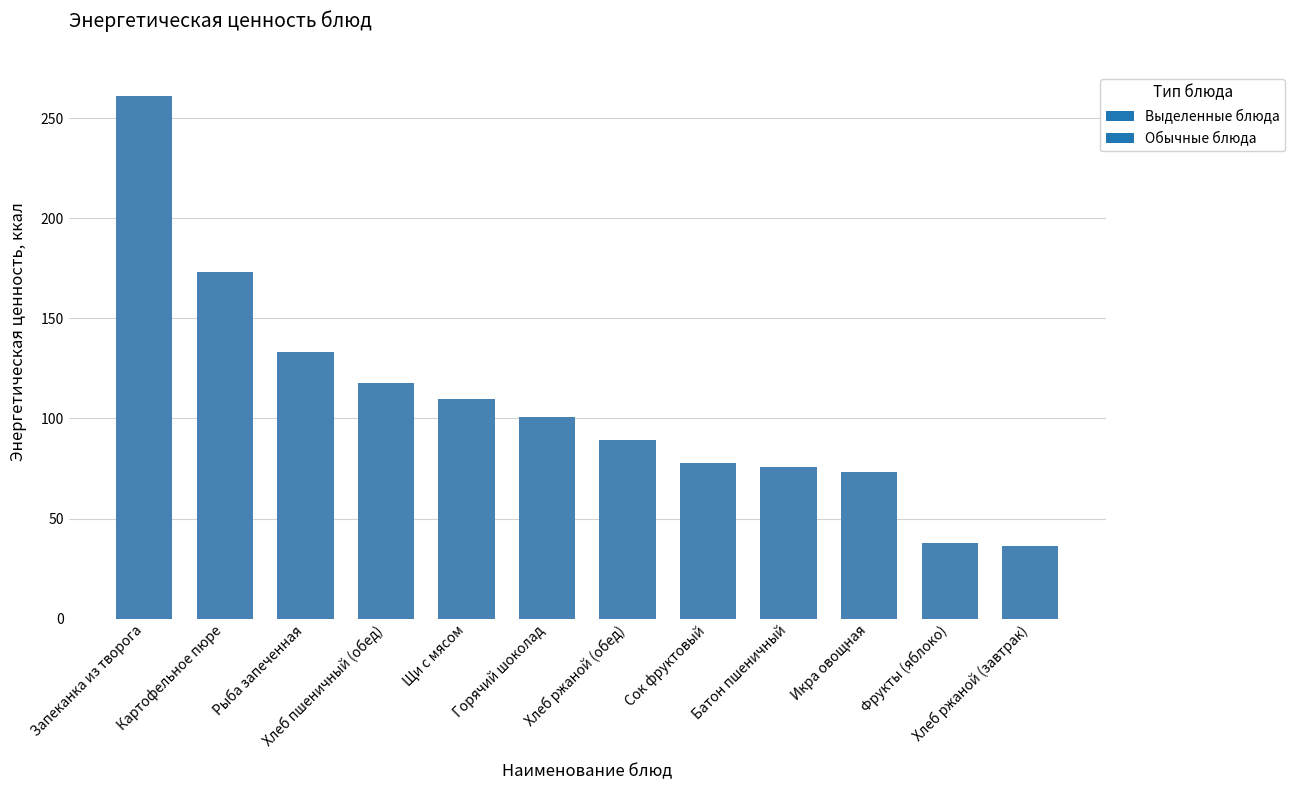

How many distinct data groups are displayed?

1